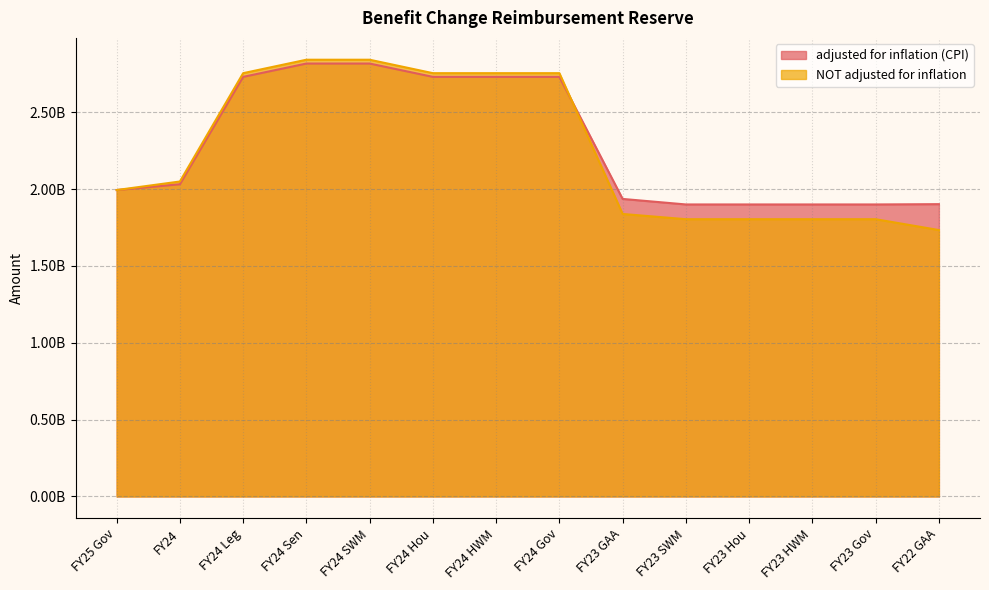

Which series has the largest range (max minus min)?

NOT adjusted for inflation